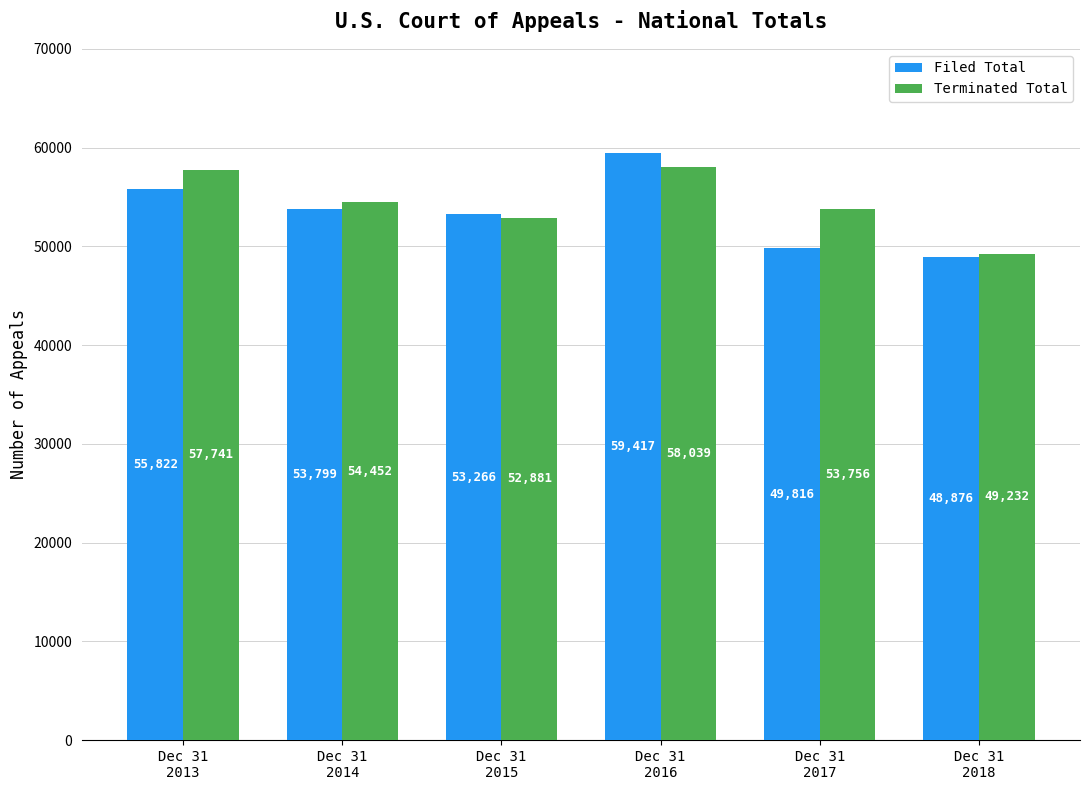

At which label does Filed Total first exceed 53799?

Dec 31
2013